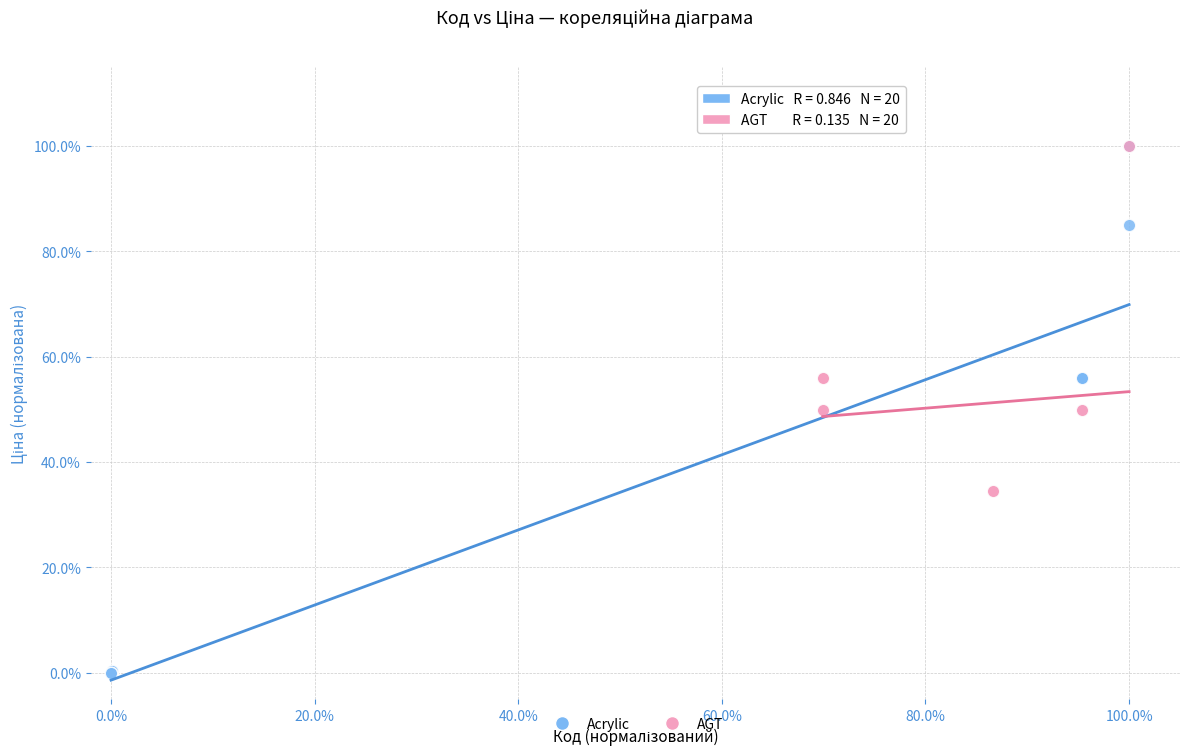

What are all the series names shown in the legend?

Acrylic, AGT